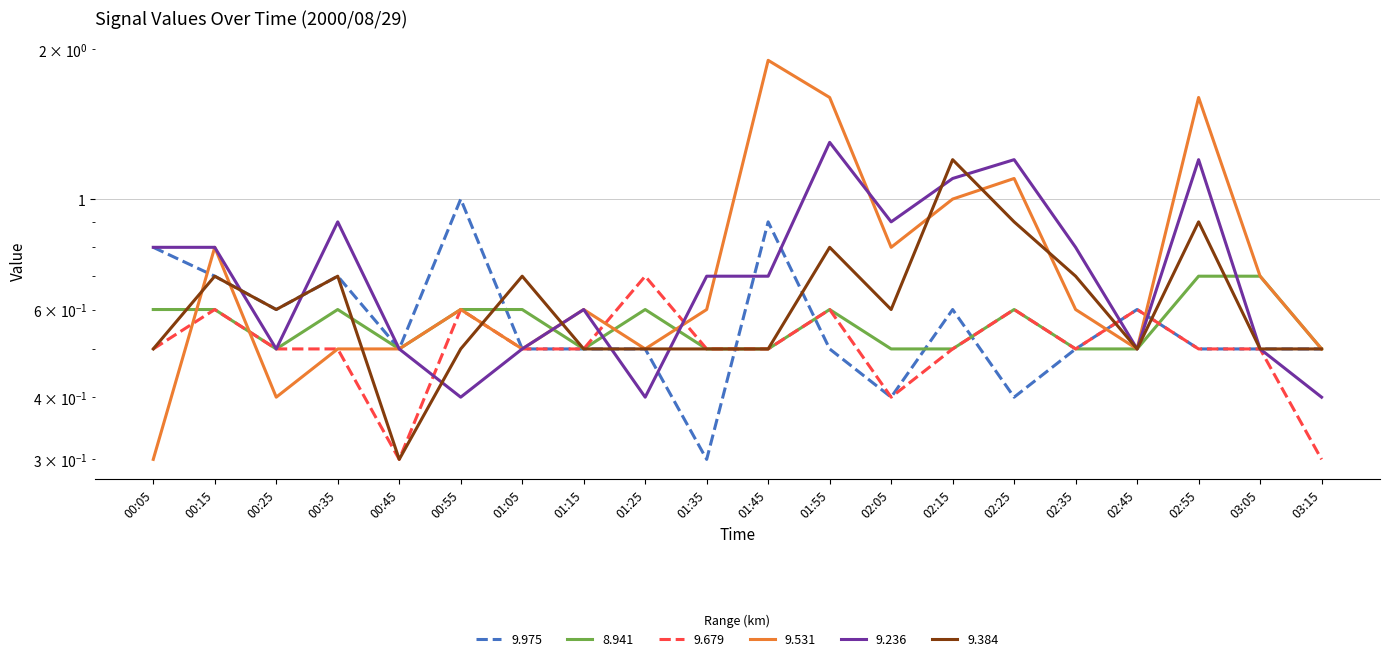

What is the approximate value of 9.236 at 01:15?

0.6